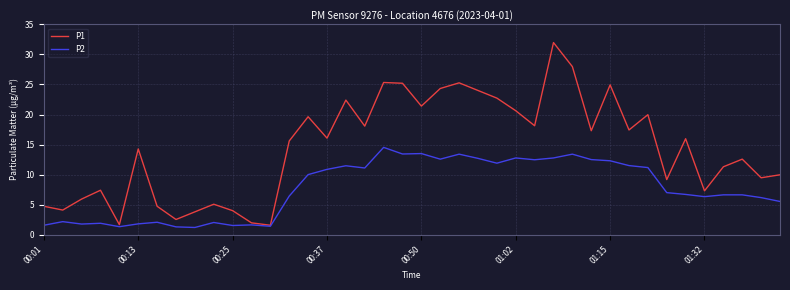

Rank the series by their maximum value, from lowest to highest.

P2, P1